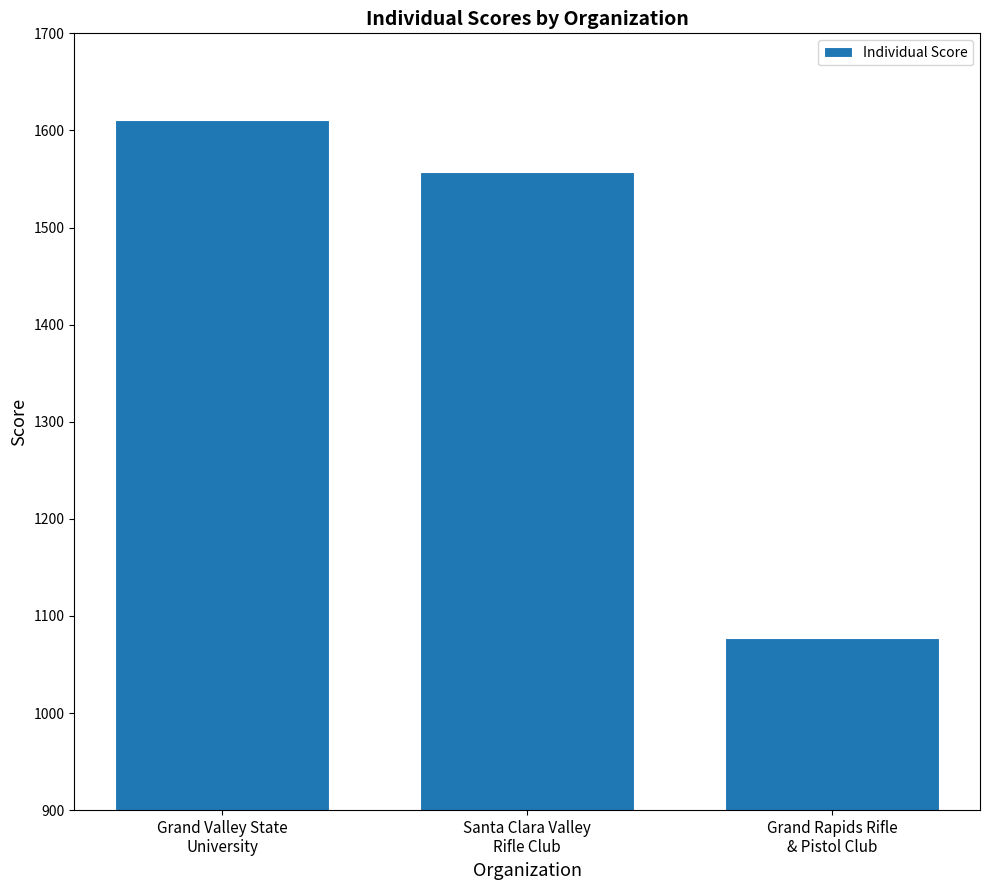

At which category does the chart reach its minimum across all series?

Grand Rapids Rifle
& Pistol Club